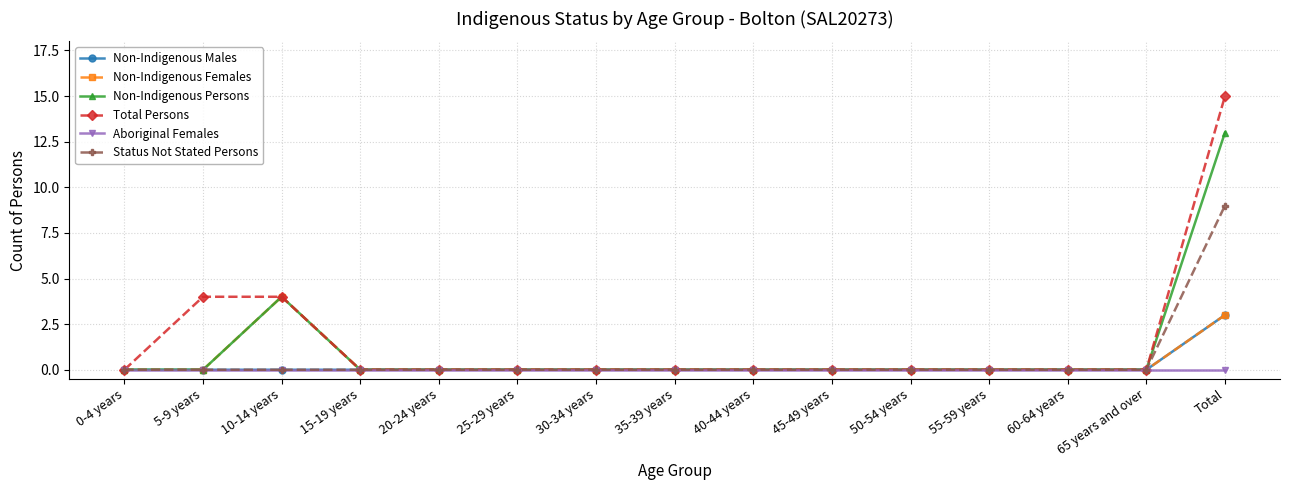

Does the chart have visible grid lines?

Yes